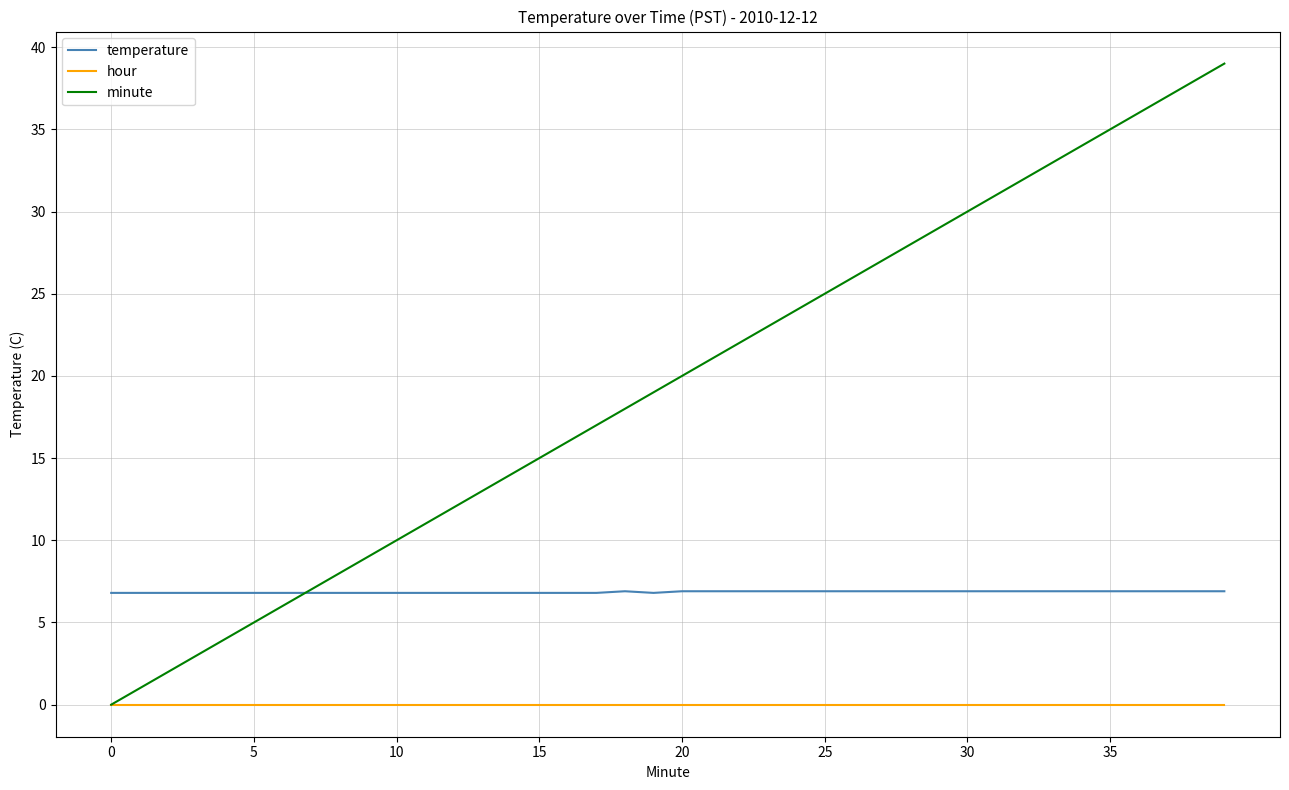

List the series in order of their overall mean, lowest first.

hour, temperature, minute